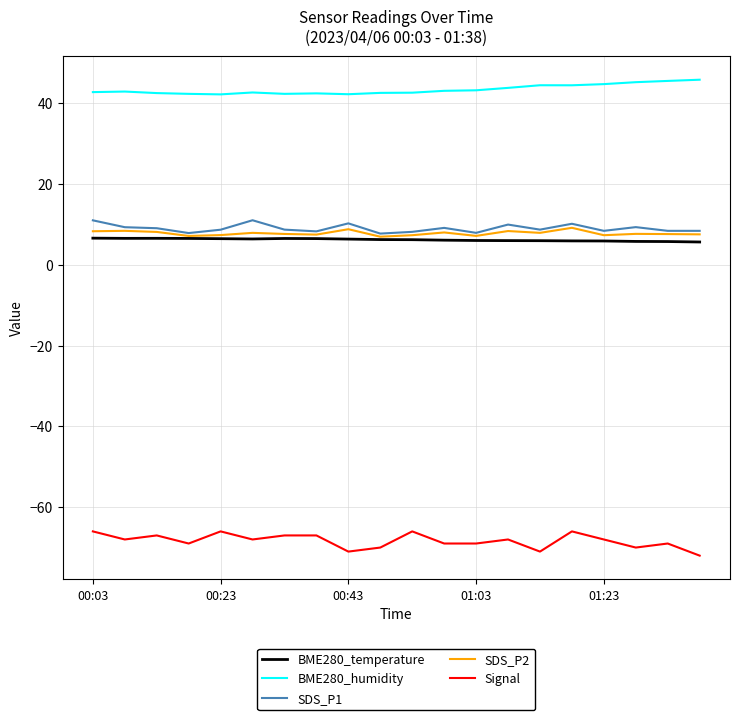

True or false: Signal and BME280_temperature cross at least once.

False